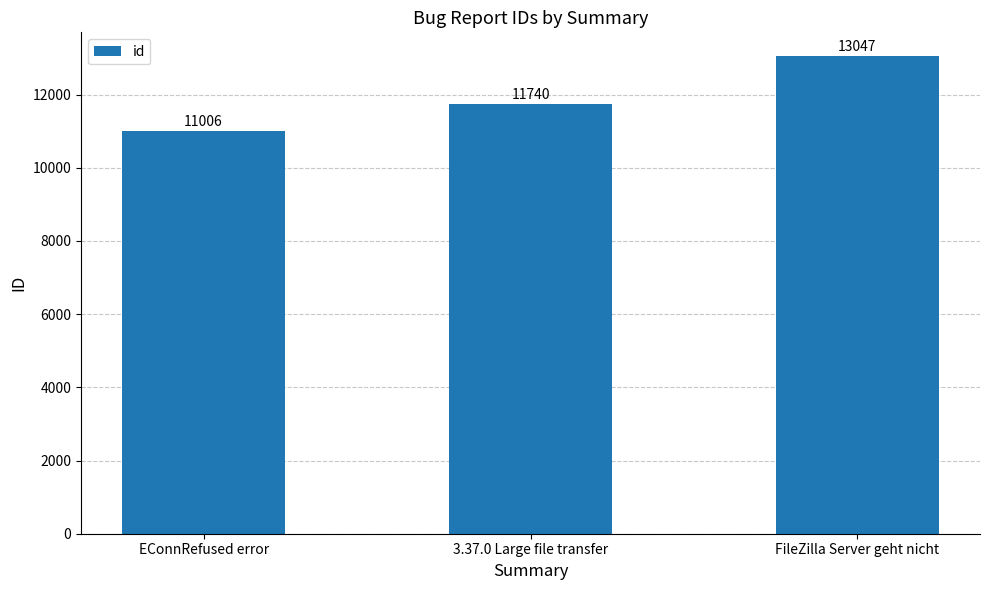

At which category does the chart reach its peak across all series?

FileZilla Server geht nicht